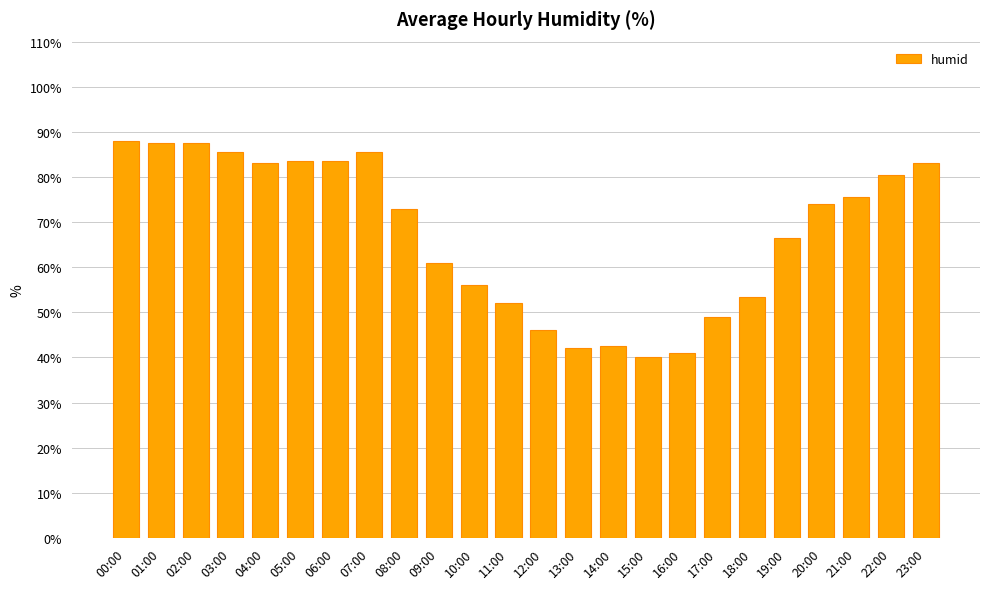

Between 15:00 and 08:00, which is larger?

08:00